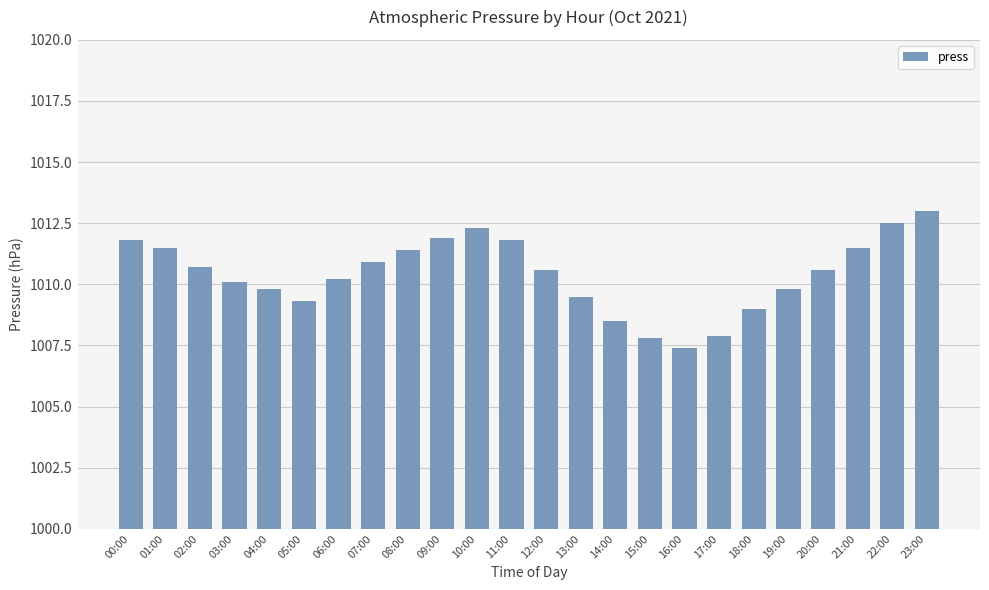

What is the difference between the maximum and minimum values?

5.6